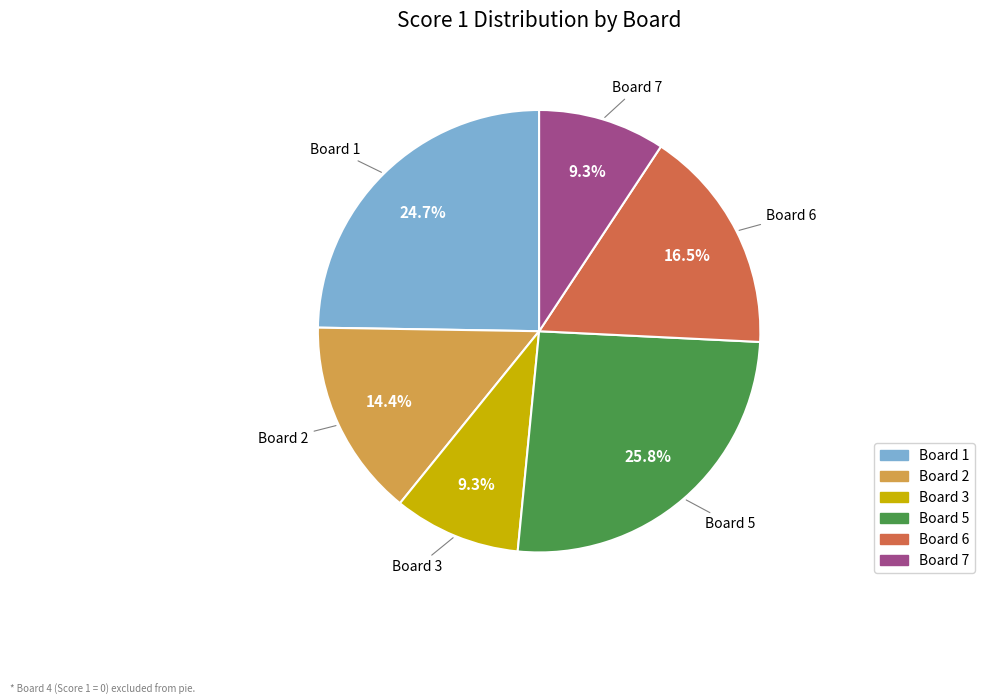

Is there a majority slice in this chart?

No